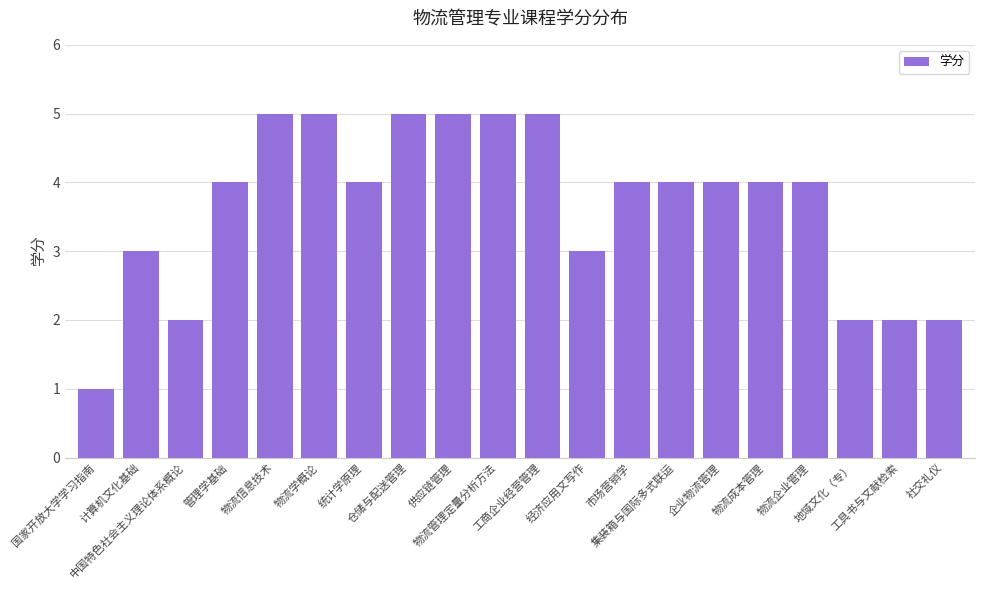

What is the maximum value shown in the chart?

5